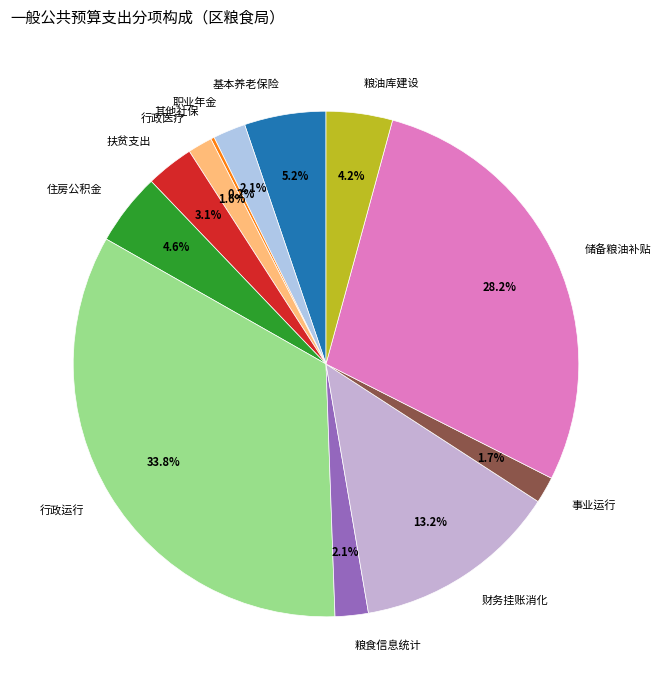

Is 储备粮油补贴 the majority of the pie?

No